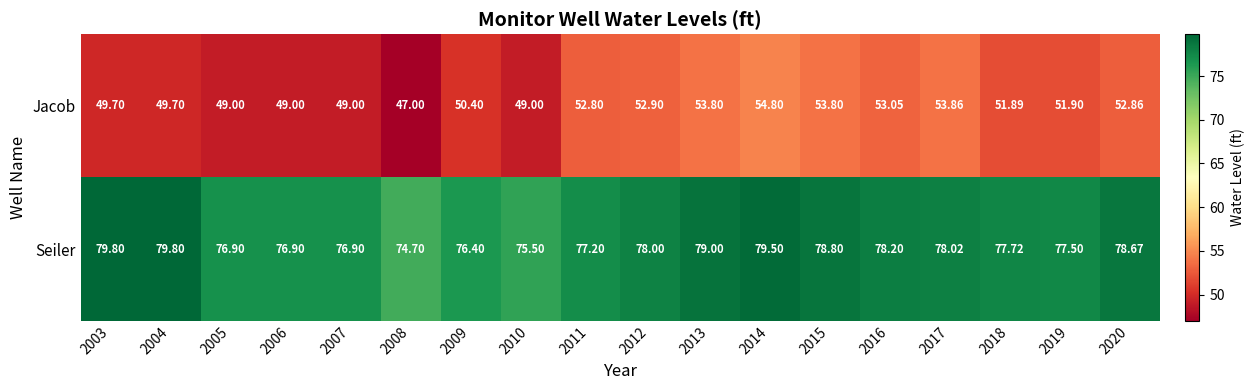

Which series has the largest total across all categories?

Seiler